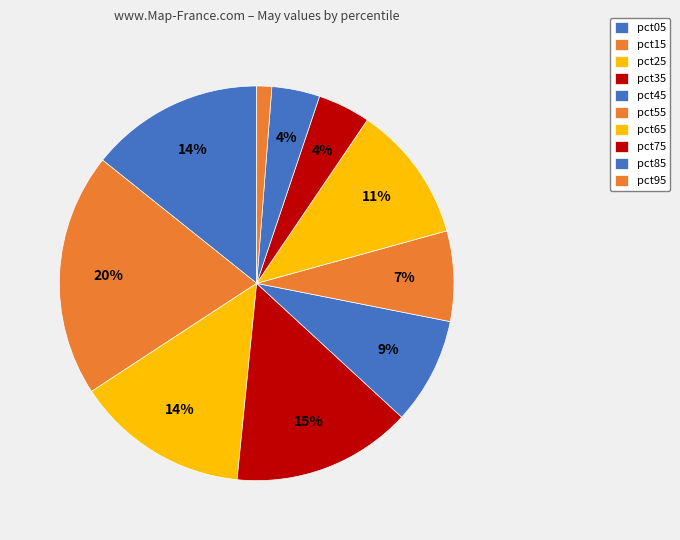

How many segments does this pie chart have?

10